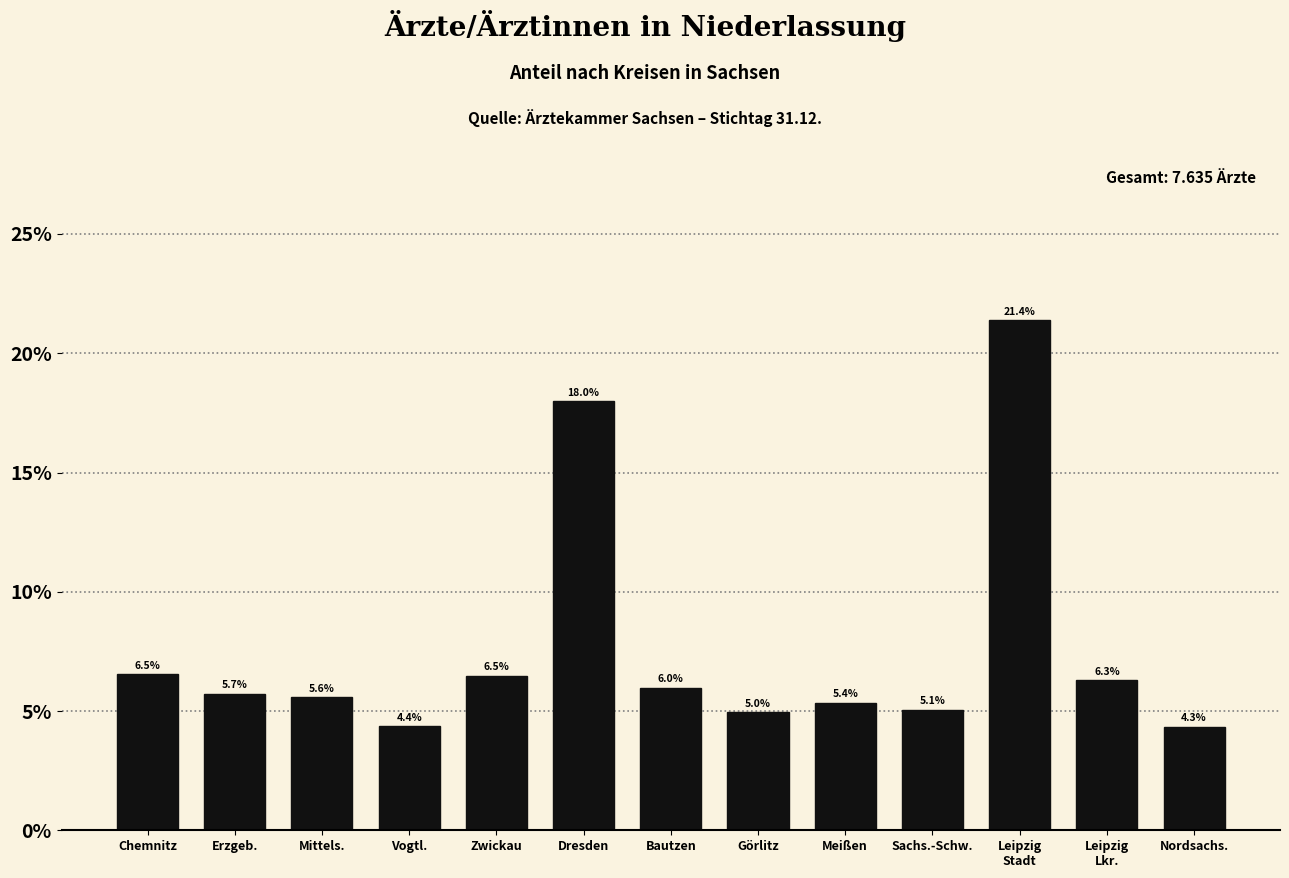

Reading left to right, extract all data points from this chart.

6.5	5.7	5.6	4.4	6.5	18.0	6.0	5.0	5.4	5.1	21.4	6.3	4.3